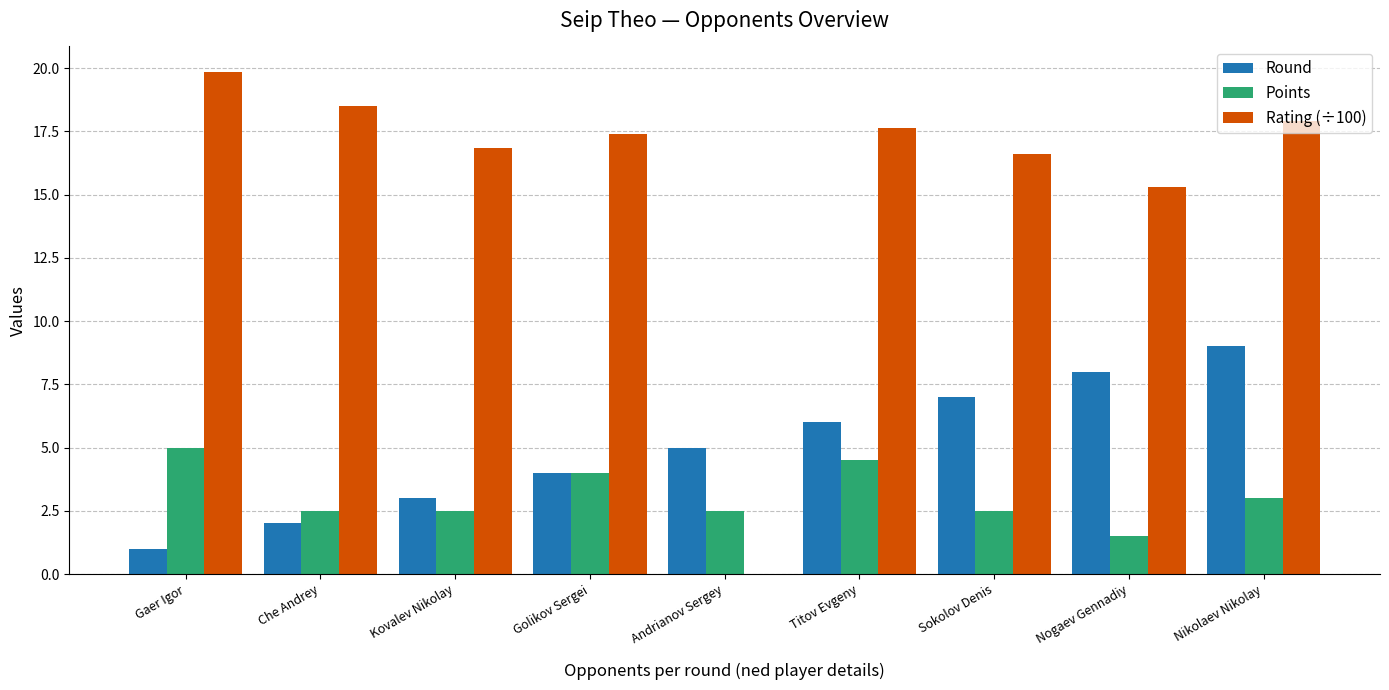

What is the approximate value of Points at Che Andrey?

2.5